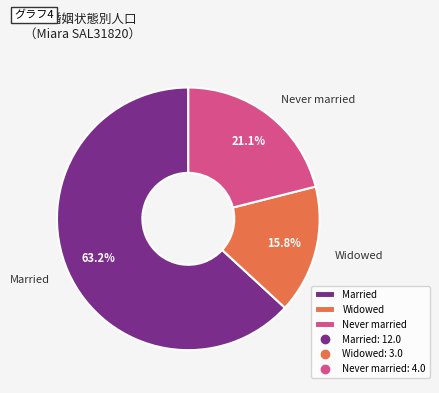

Does Married account for over 50% of the chart?

Yes